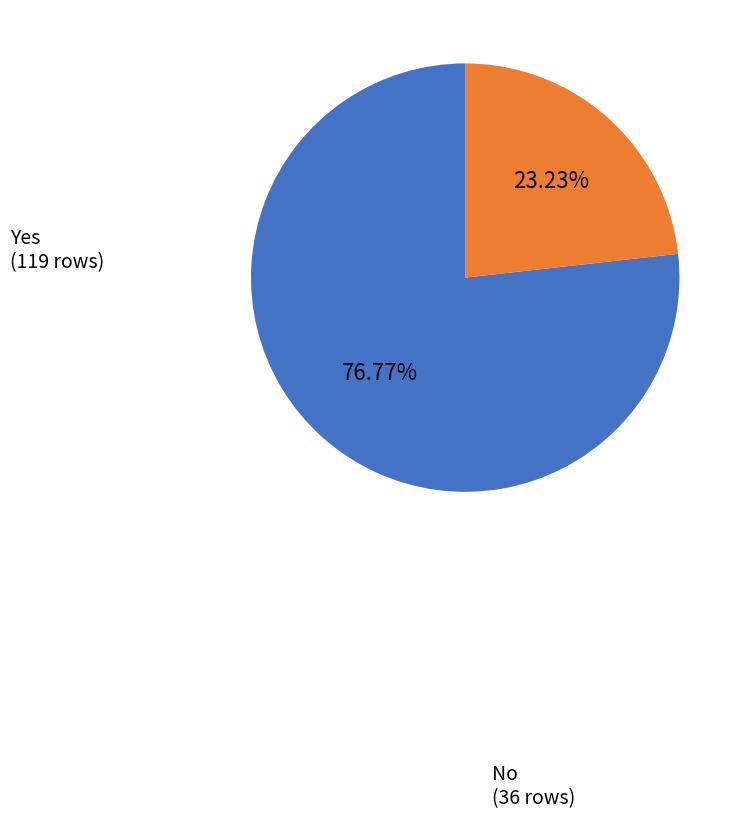

Do Yes and No together represent more than half of the pie?

Yes